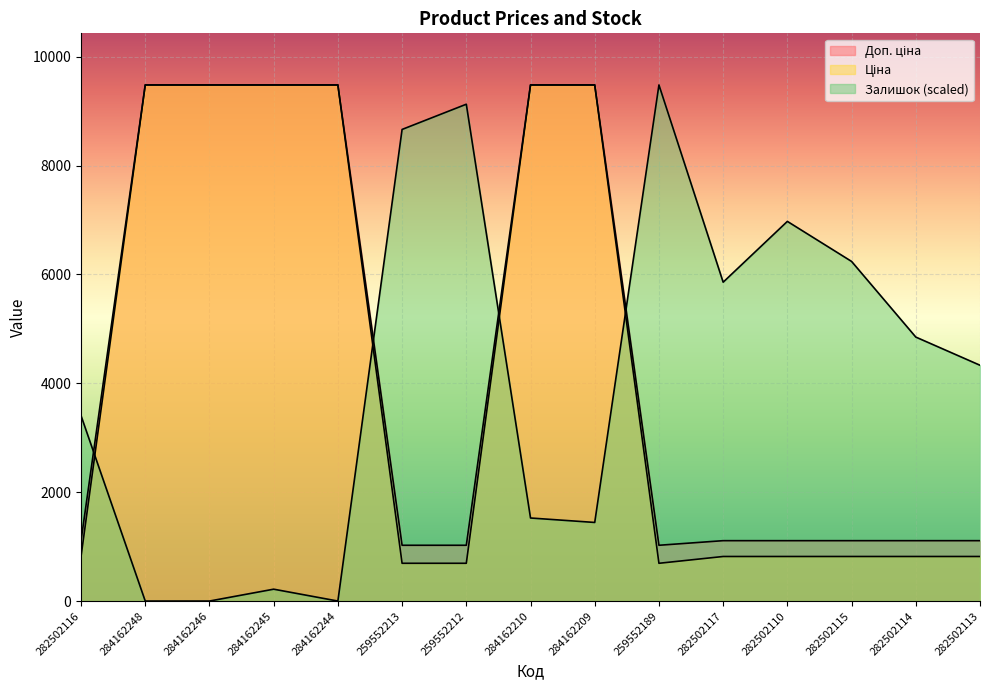

What is the label of the 1st point from the right?

282502113